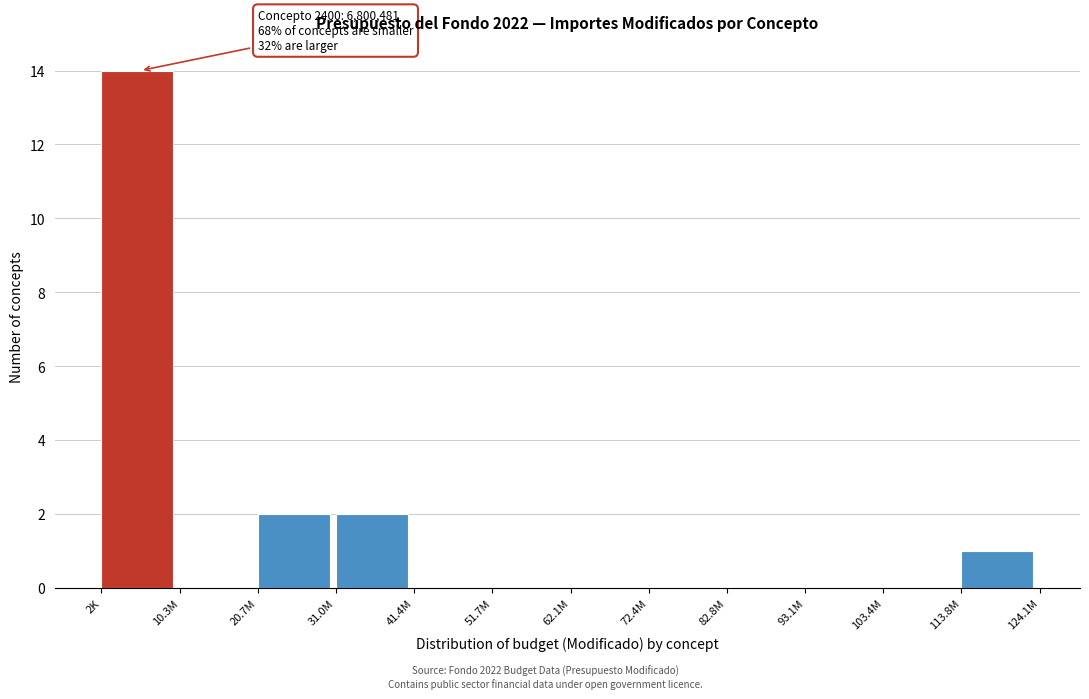

Reading right to left, transcribe all the data shown in this chart.

113.8M=1	103.4M=0	93.1M=0	82.8M=0	72.4M=0	62.1M=0	51.7M=0	41.4M=0	31.0M=2	20.7M=2	10.3M=0	2K=14